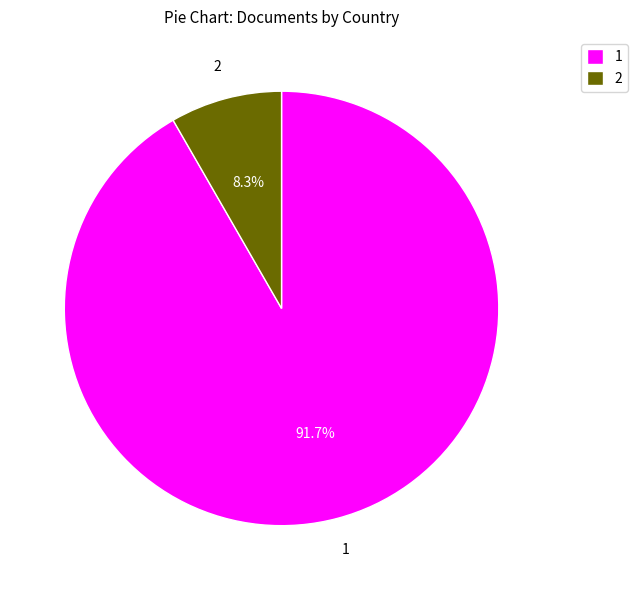

Does any single category account for the majority?

Yes